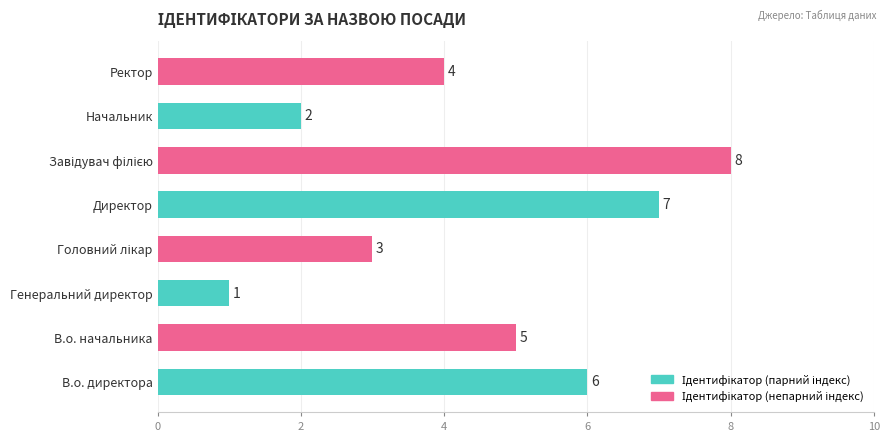

What is the maximum value shown in the chart?

8